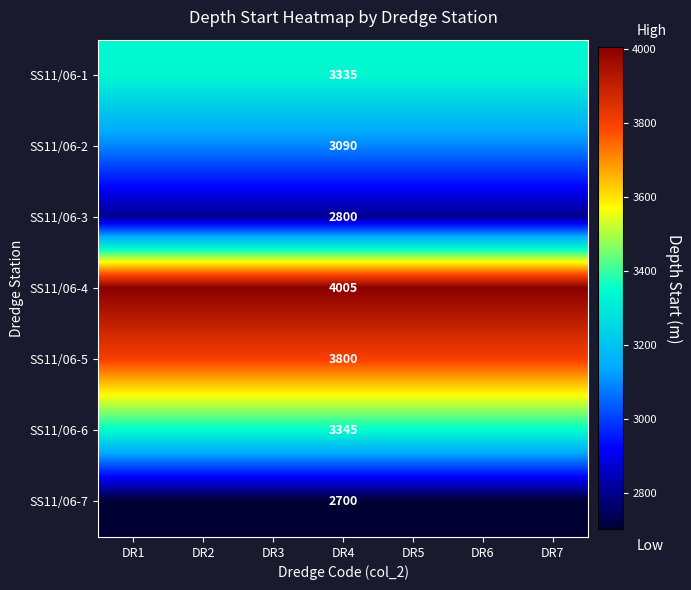

How many categories are shown in the chart?

7